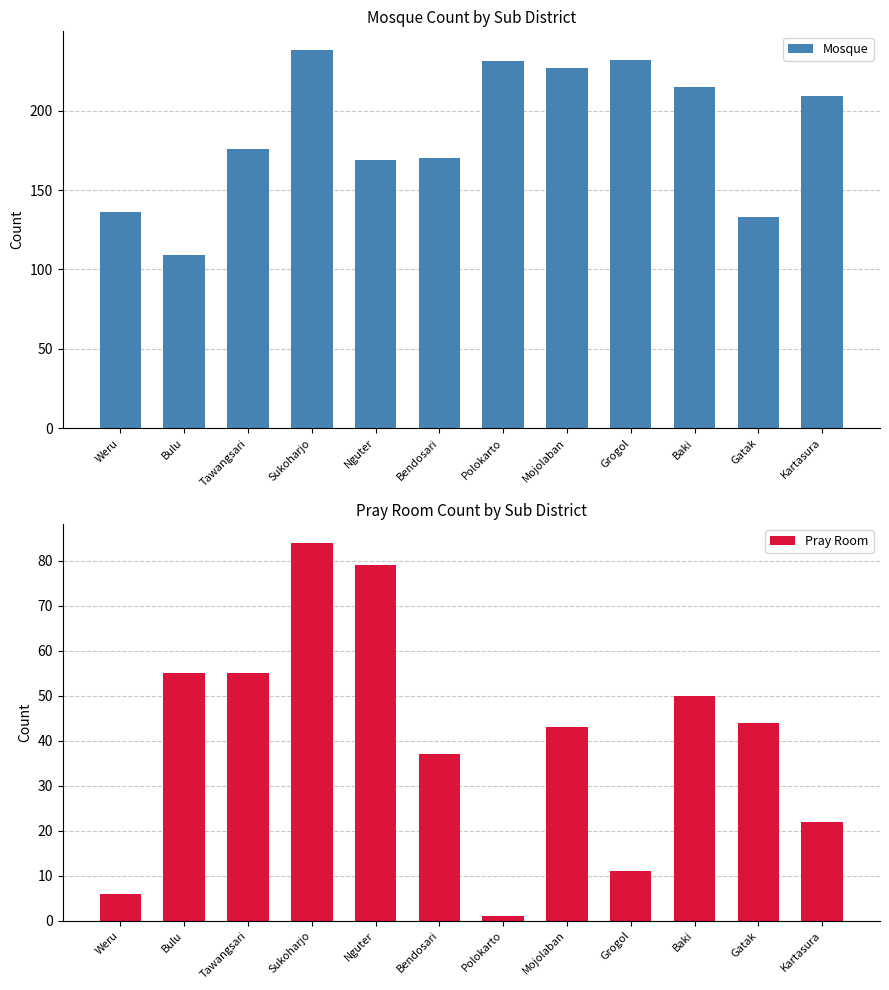

Between Grogol and Bulu, which is larger?

Grogol